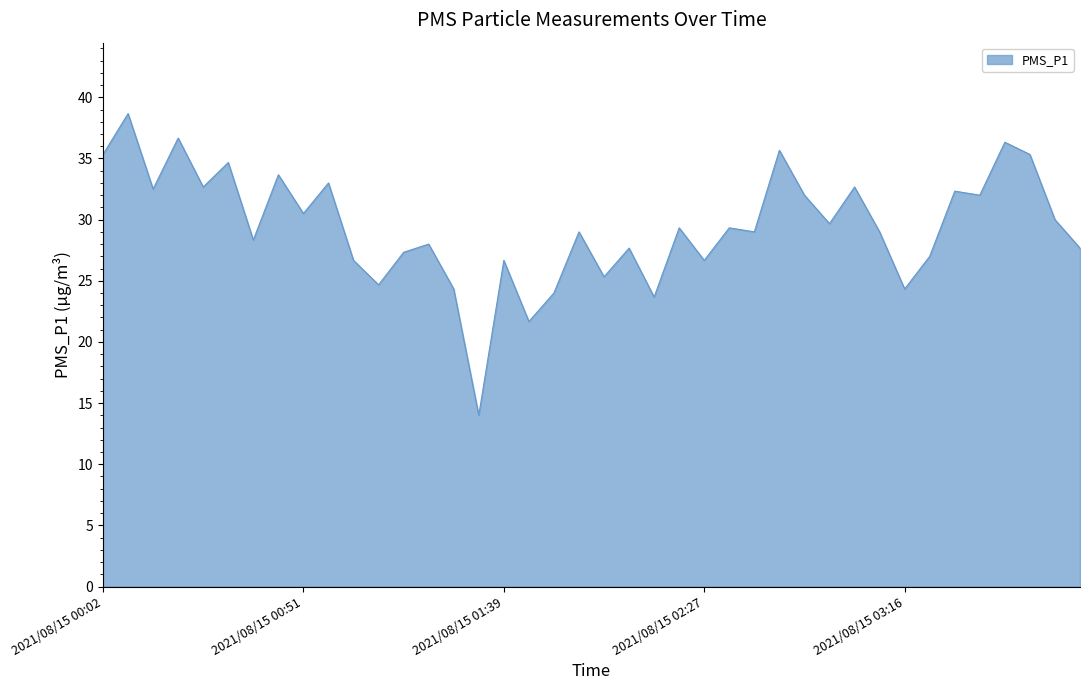

What is the smallest value displayed?

14.0